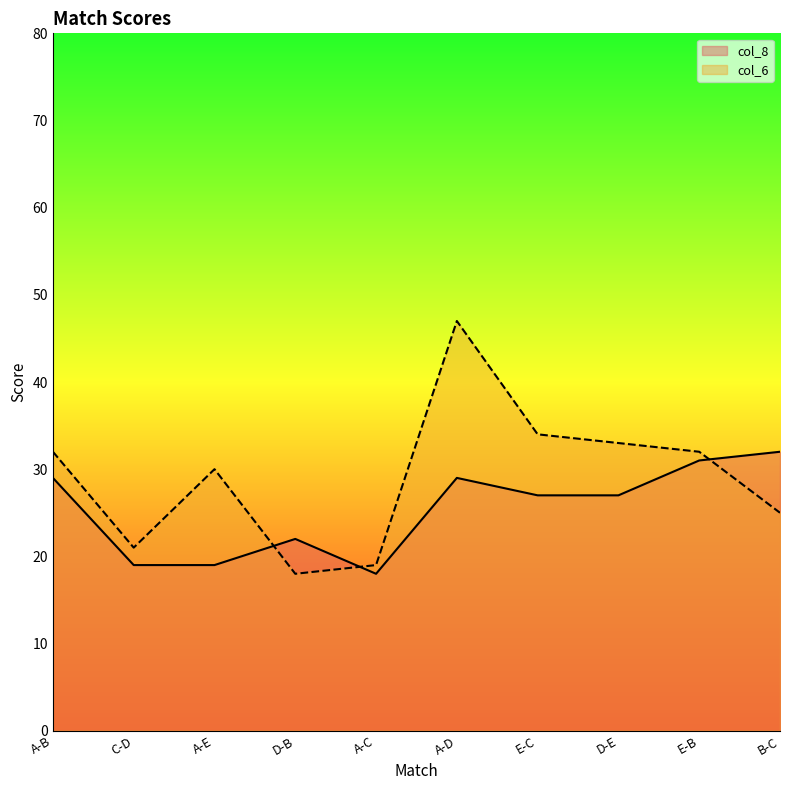

How many values in the col_6 series are below 32?

5